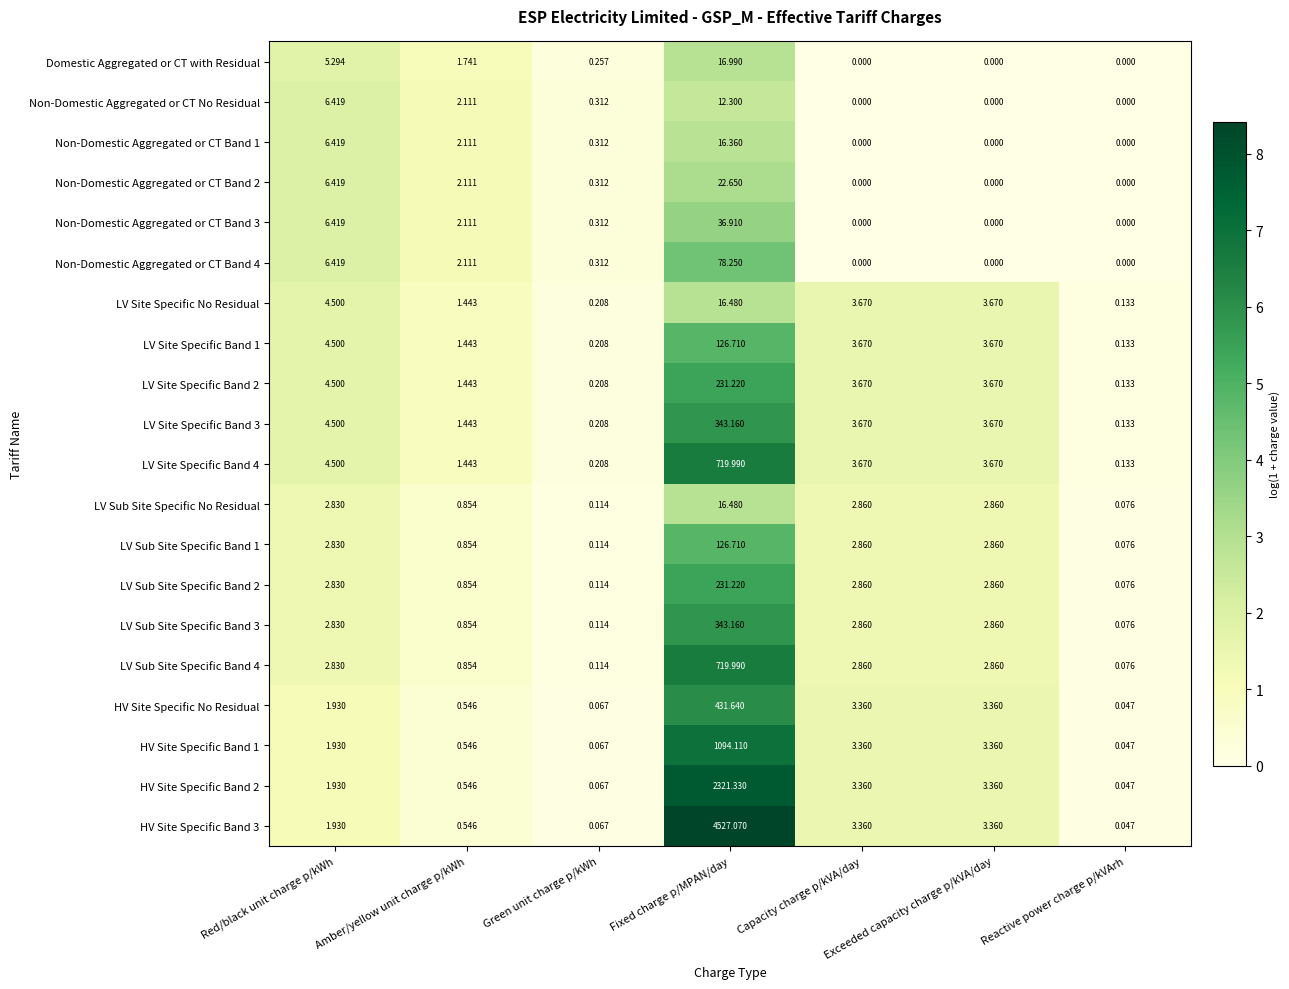

How many categories are shown in the chart?

7